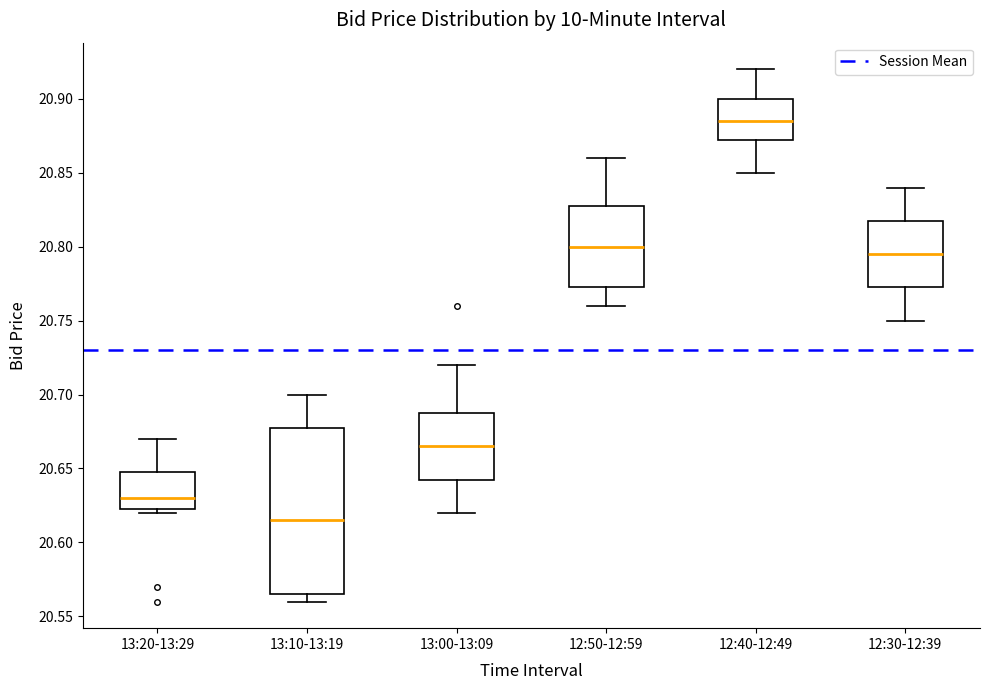

Reading left to right, read every box against the y-axis: the position of its median line, the range the box covers, and the ends of its whiskers. The values are not printed on the chart, so give them approximately, as read against the axis.

13:20-13:29: median 20.630, box 20.625 to 20.650, whiskers 20.620 to 20.670
13:10-13:19: median 20.615, box 20.565 to 20.680, whiskers 20.560 to 20.700
13:00-13:09: median 20.665, box 20.645 to 20.690, whiskers 20.620 to 20.720
12:50-12:59: median 20.800, box 20.775 to 20.830, whiskers 20.760 to 20.860
12:40-12:49: median 20.885, box 20.875 to 20.900, whiskers 20.850 to 20.920
12:30-12:39: median 20.795, box 20.775 to 20.820, whiskers 20.750 to 20.840